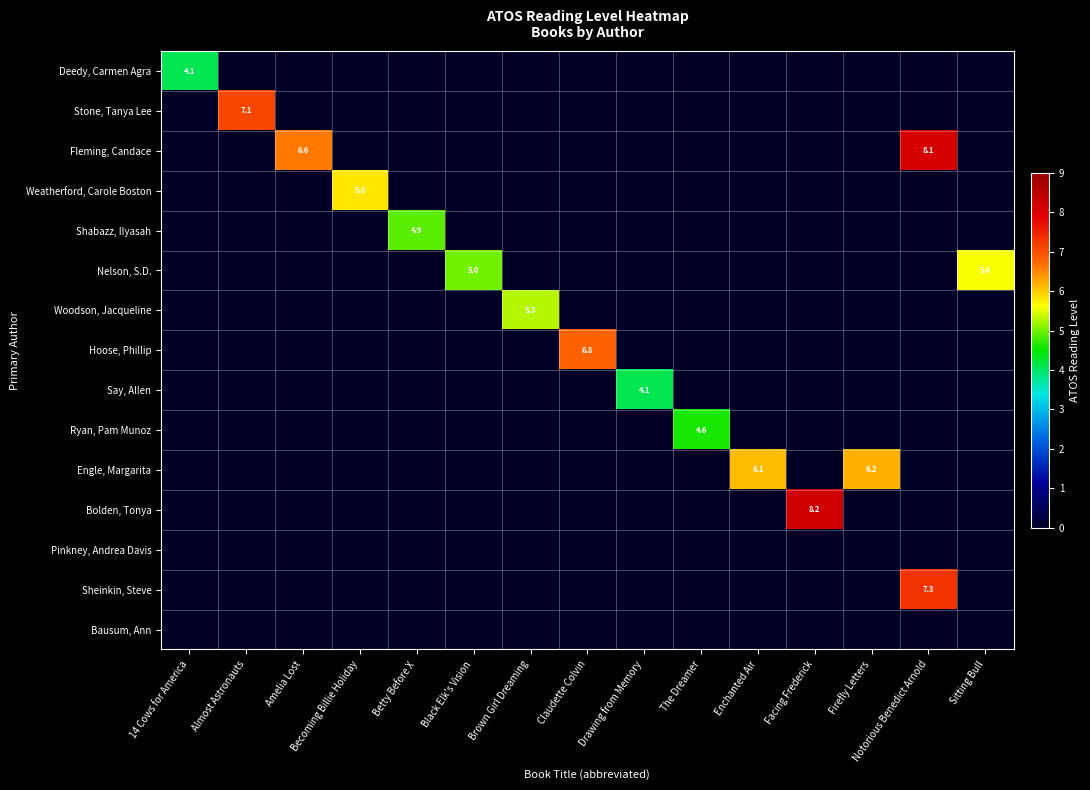

Where is Deedy, Carmen Agra nearest to the value 2?

Almost Astronauts